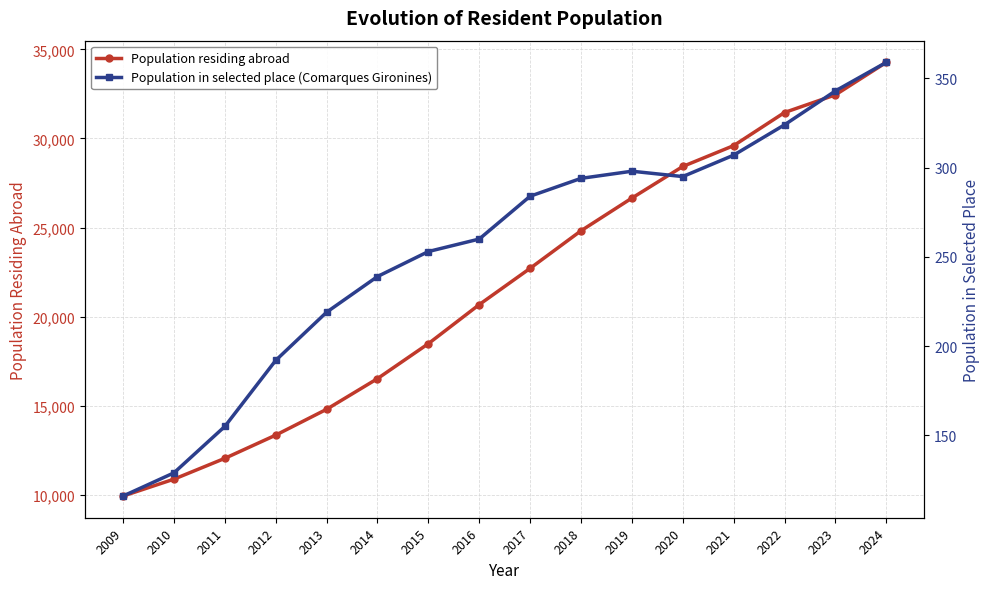

Which category has the highest value across all series?

2024